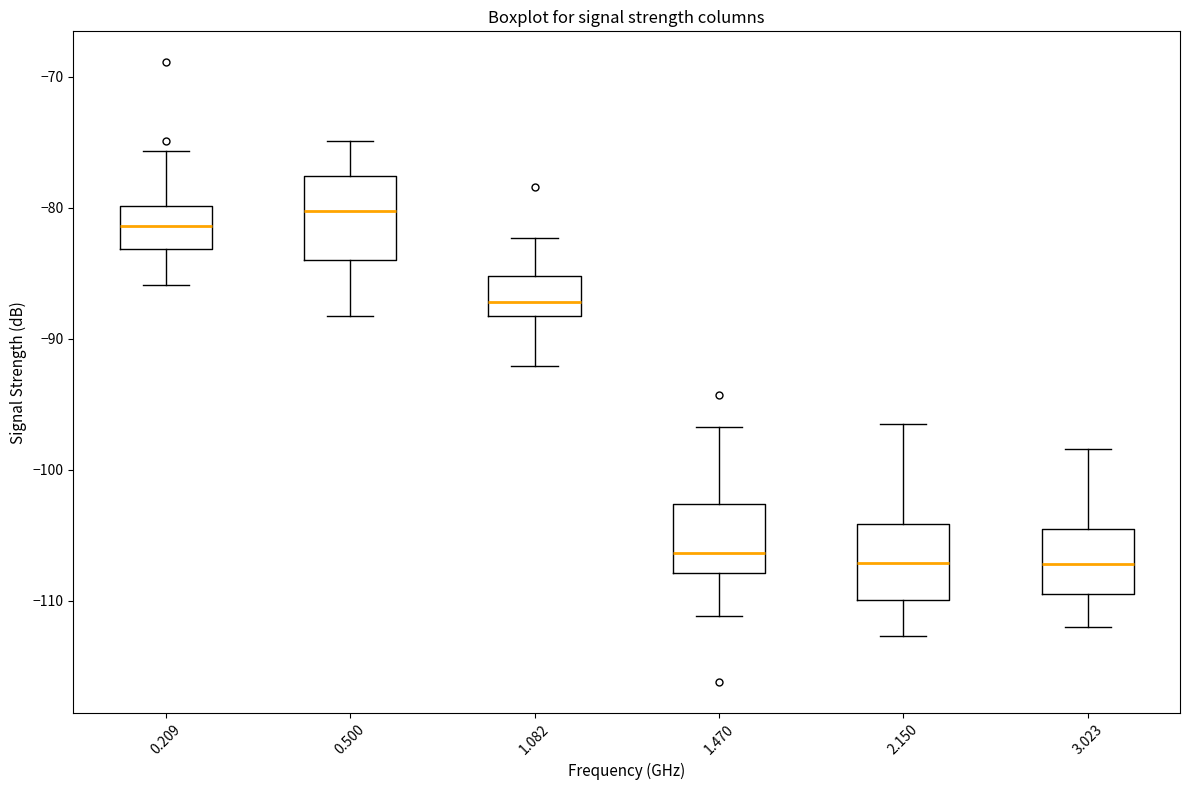

Reading left to right, transcribe this box plot: for each box, give where its median line is, the range the box spans, and where its two whiskers end, as read against the y-axis. The values are not printed on the chart, so give them approximately, as read against the axis.

0.209: median -81, box -83 to -80, whiskers -86 to -76
0.500: median -80, box -84 to -78, whiskers -88 to -75
1.082: median -87, box -88 to -85, whiskers -92 to -82
1.470: median -106, box -108 to -103, whiskers -111 to -97
2.150: median -107, box -110 to -104, whiskers -113 to -96
3.023: median -107, box -109 to -105, whiskers -112 to -98